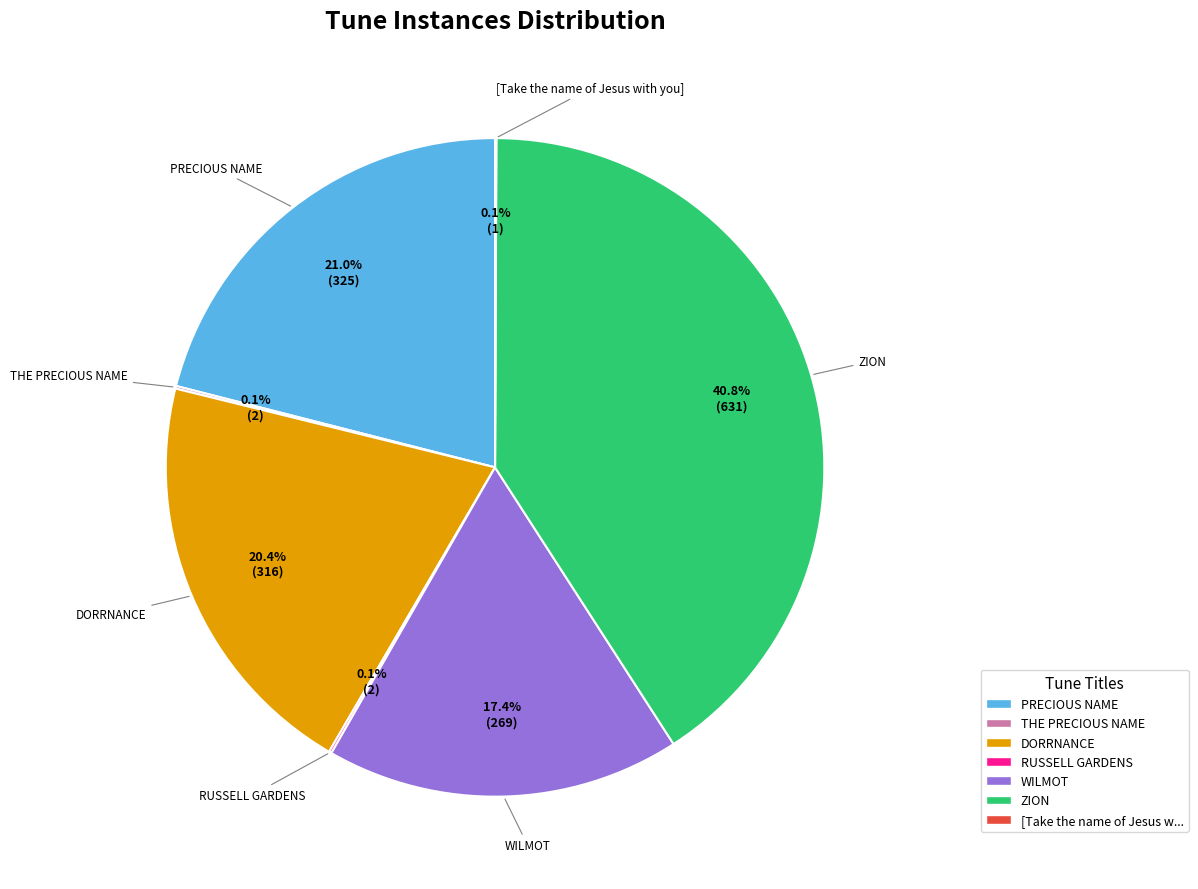

What percentage do PRECIOUS NAME and WILMOT together represent?

38.4%